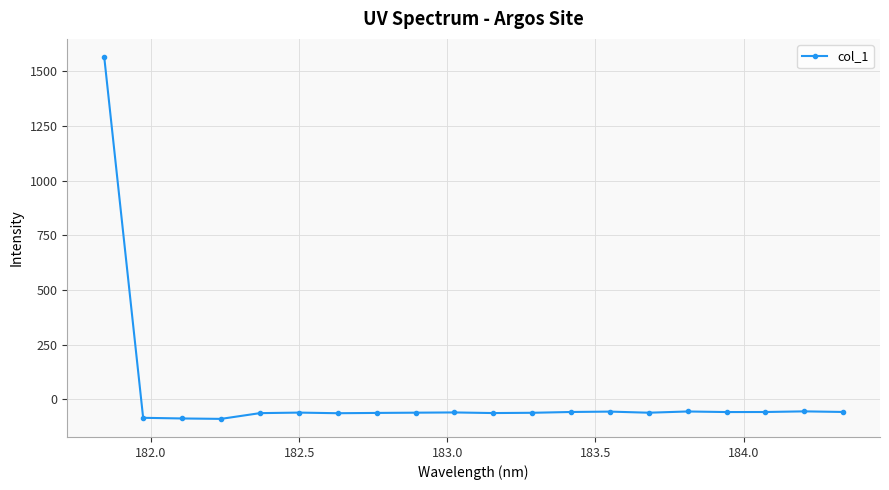

What is the difference between the second highest and second lowest values?

32.4